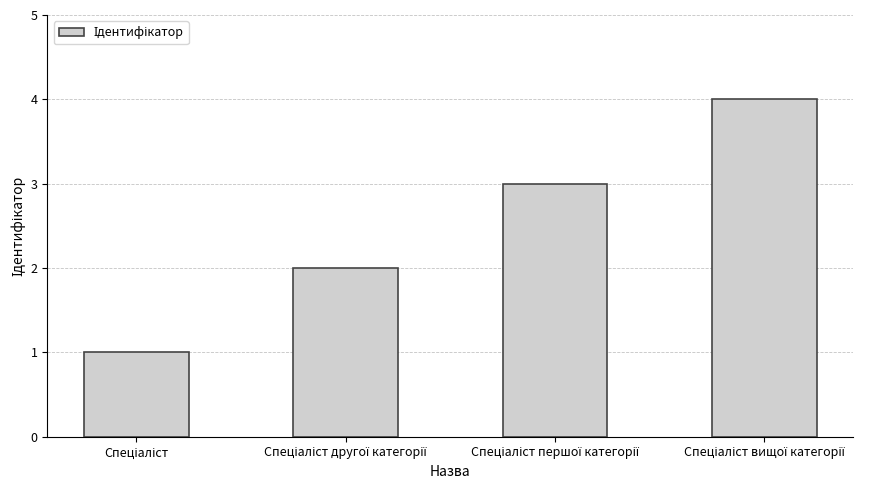

Count the number of data series in this chart.

1